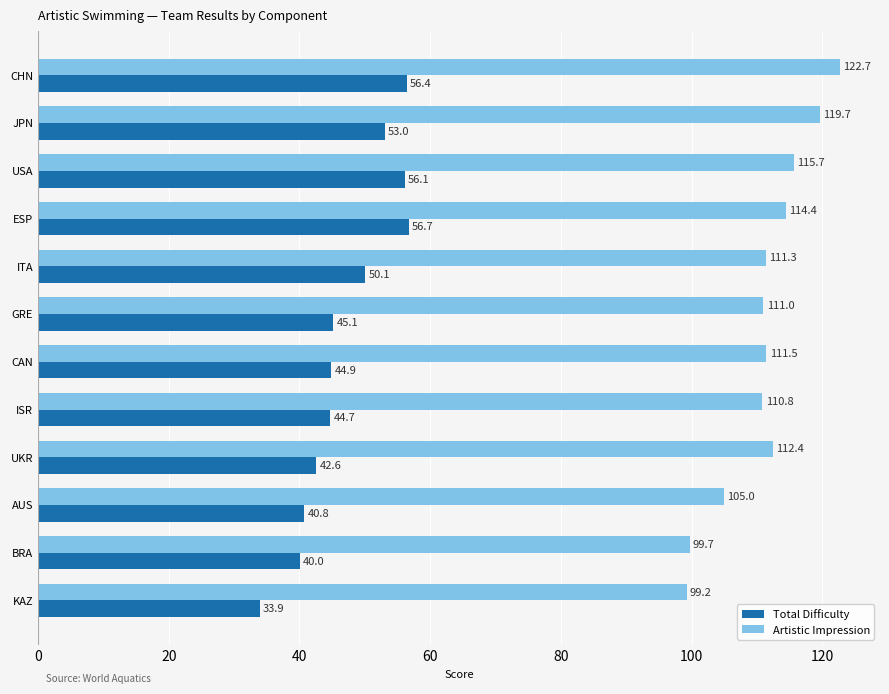

What is the average value of the Artistic Impression series?

111.1